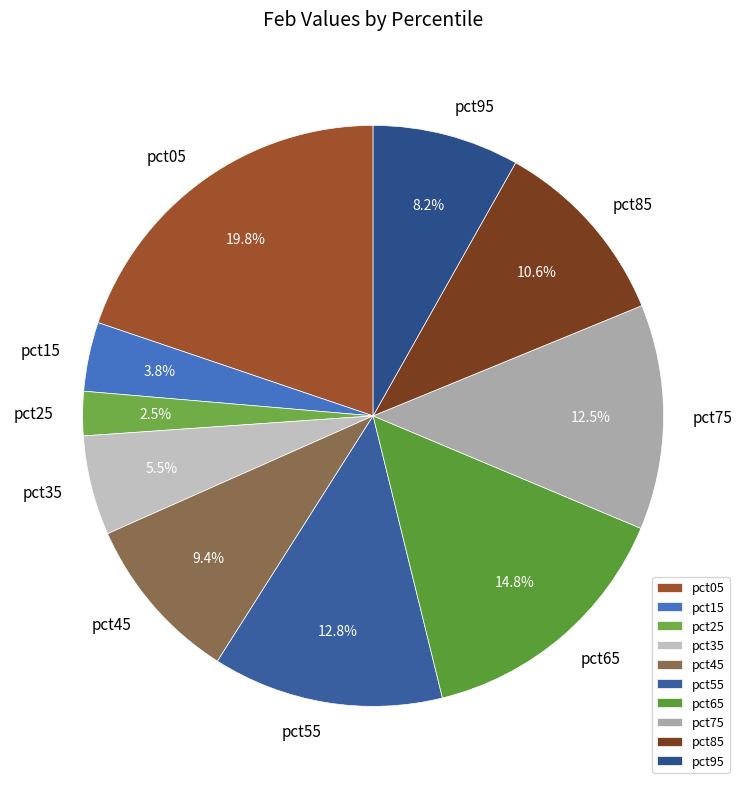

What percentage is NOT represented by pct75?

87.5%